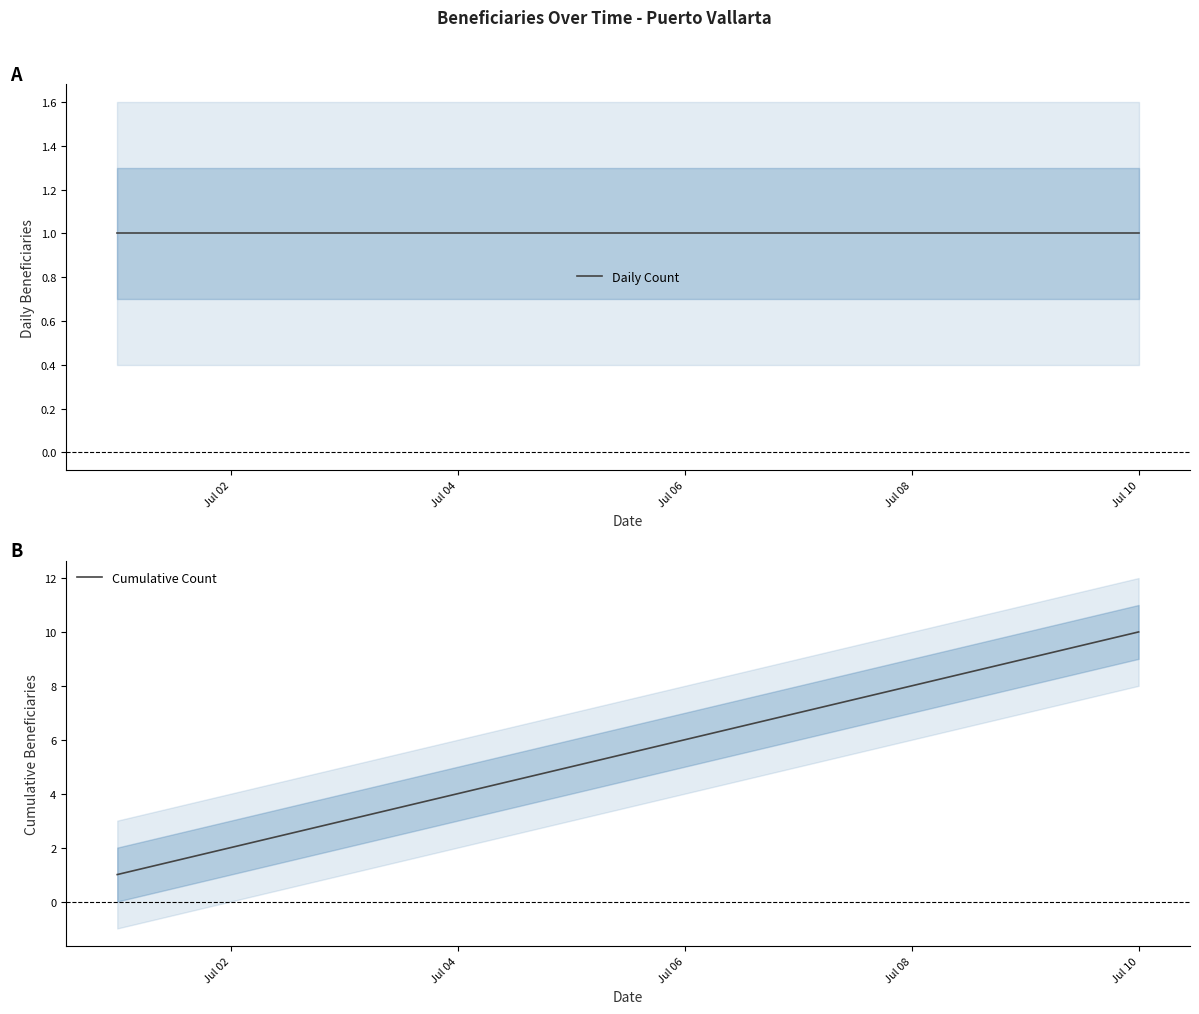

True or false: Cumulative Count has a value of 4 at Jul 04.

True